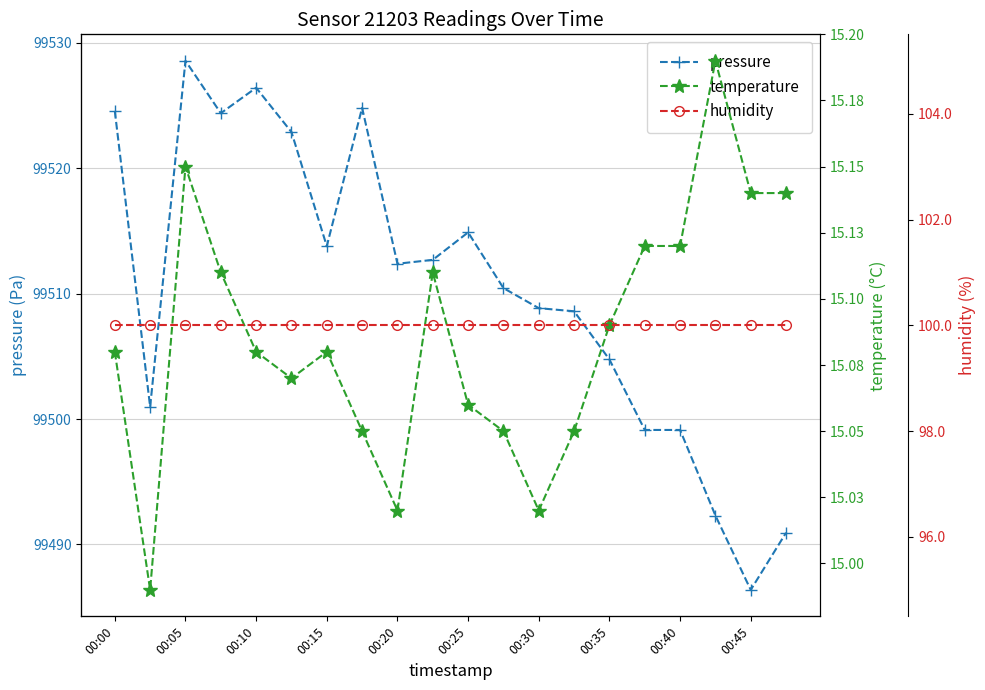

Reading left to right, what are all the values shown in this chart?

pressure: 99524.6	99501.0	99528.6	99524.4	99526.4	99522.9	99513.8	99524.8	99512.4	99512.7	99514.9	99510.4	99508.8	99508.6	99504.8	99499.1	99499.1	99492.3	99486.4	99490.9
temperature: 15.1	15.0	15.2	15.1	15.1	15.1	15.1	15.1	15.0	15.1	15.1	15.1	15.0	15.1	15.1	15.1	15.1	15.2	15.1	15.1
humidity: 100.0	100.0	100.0	100.0	100.0	100.0	100.0	100.0	100.0	100.0	100.0	100.0	100.0	100.0	100.0	100.0	100.0	100.0	100.0	100.0